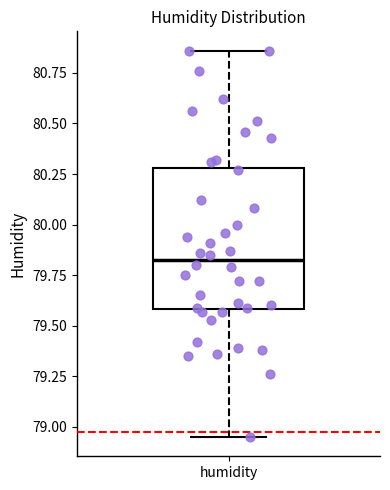

Transcribe this box plot: give where the median line is, the range the box spans, and where the two whiskers end, as read against the y-axis. The values are not printed on the chart, so give them approximately, as read against the axis.

median 79.85, box 79.60 to 80.30, whiskers 78.95 to 80.85